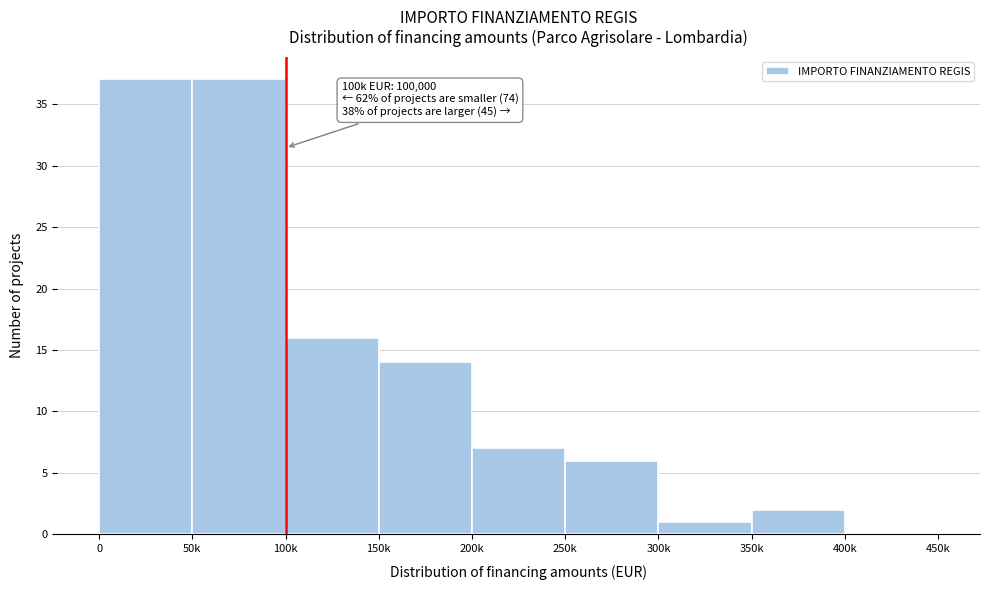

Reading left to right, transcribe all the data shown in this chart.

0=37	50k=37	100k=16	150k=14	200k=7	250k=6	300k=1	350k=2	400k=0